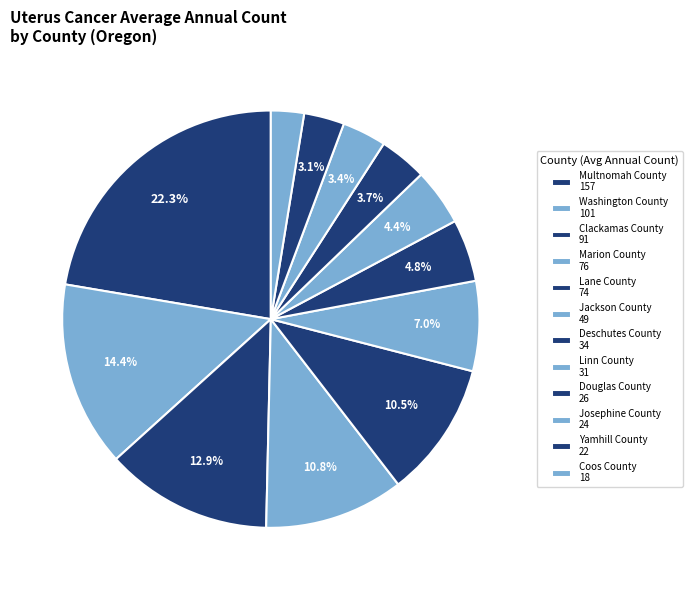

Combined, what portion of the pie is Douglas County and Josephine County?

7.1%